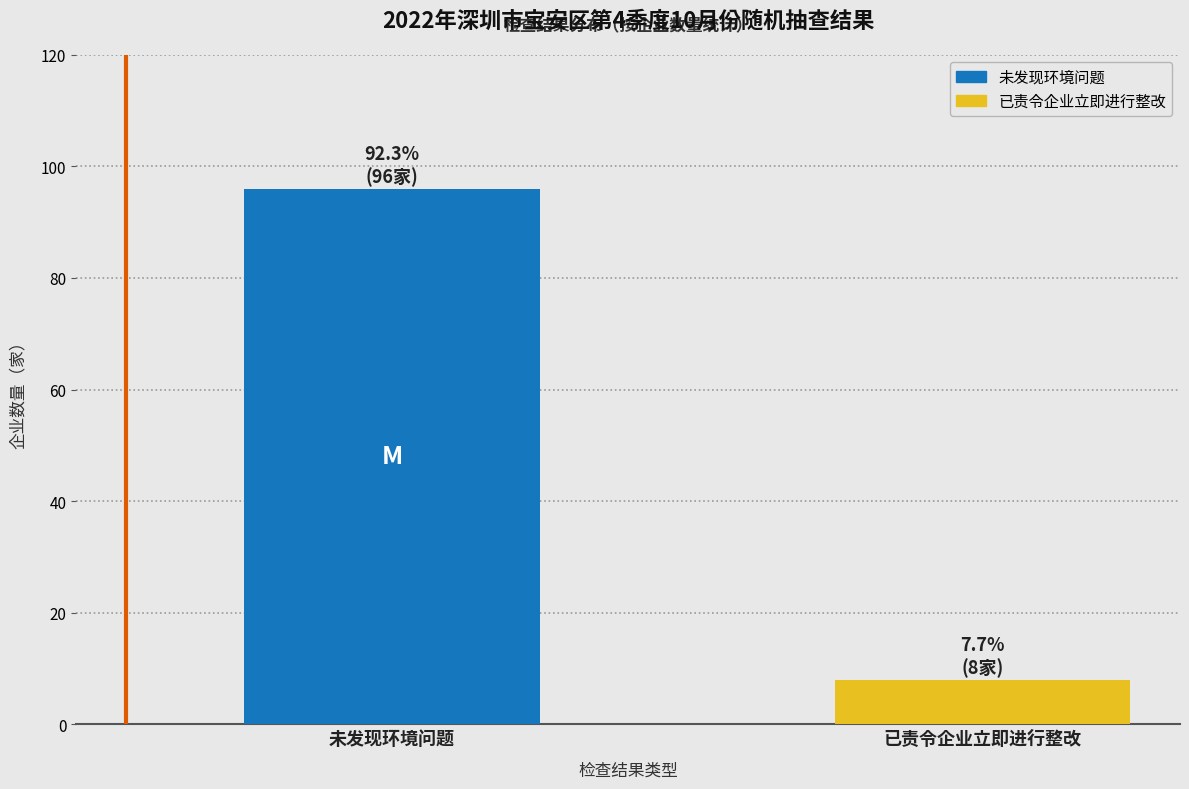

How many bars are there in total?

2